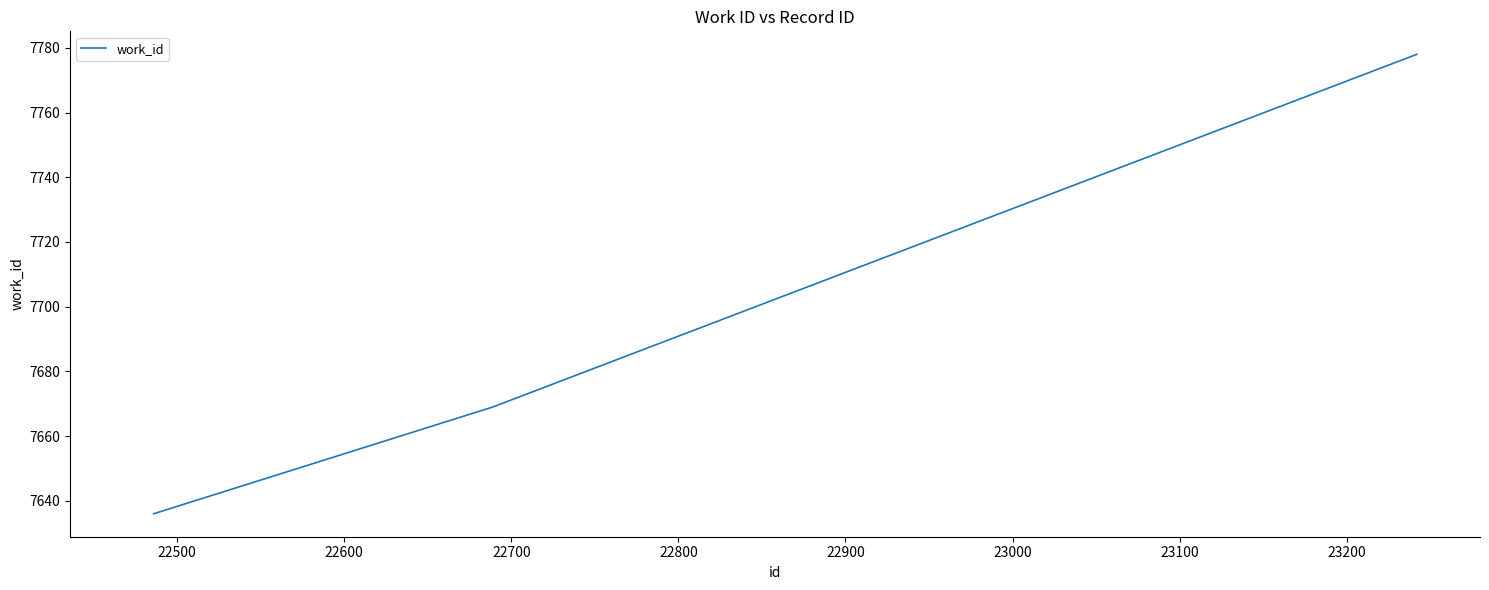

Does the chart display data point markers on the line(s)?

No